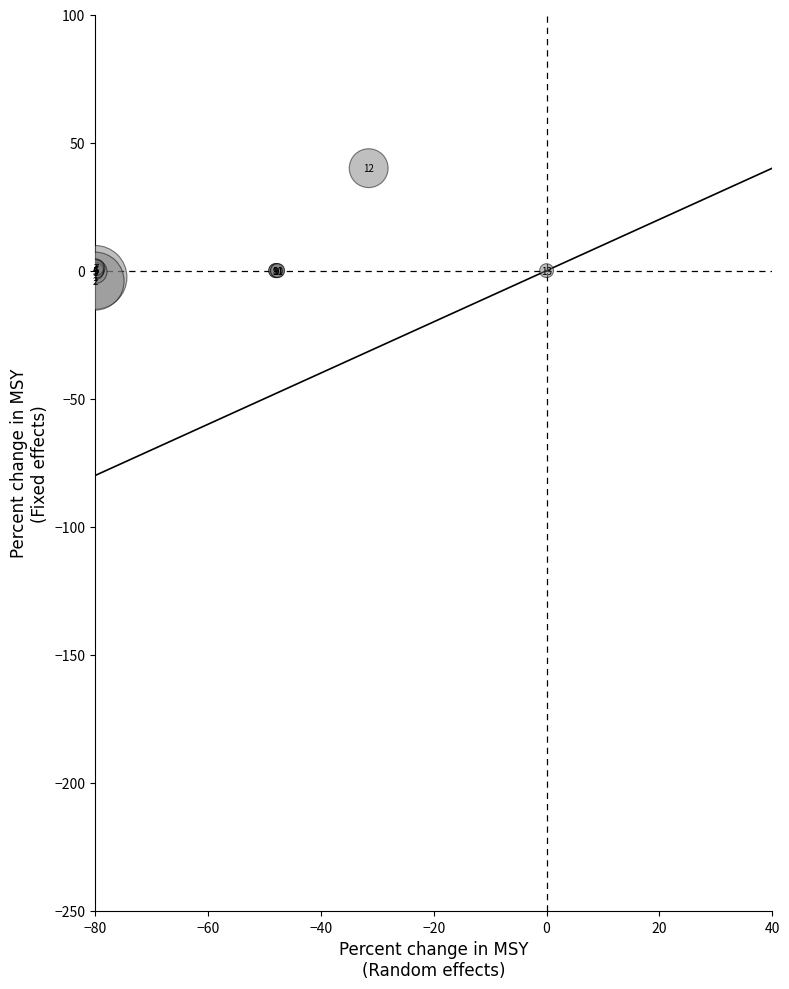

What Y value in the scatter plot is closest to 17?

1.1